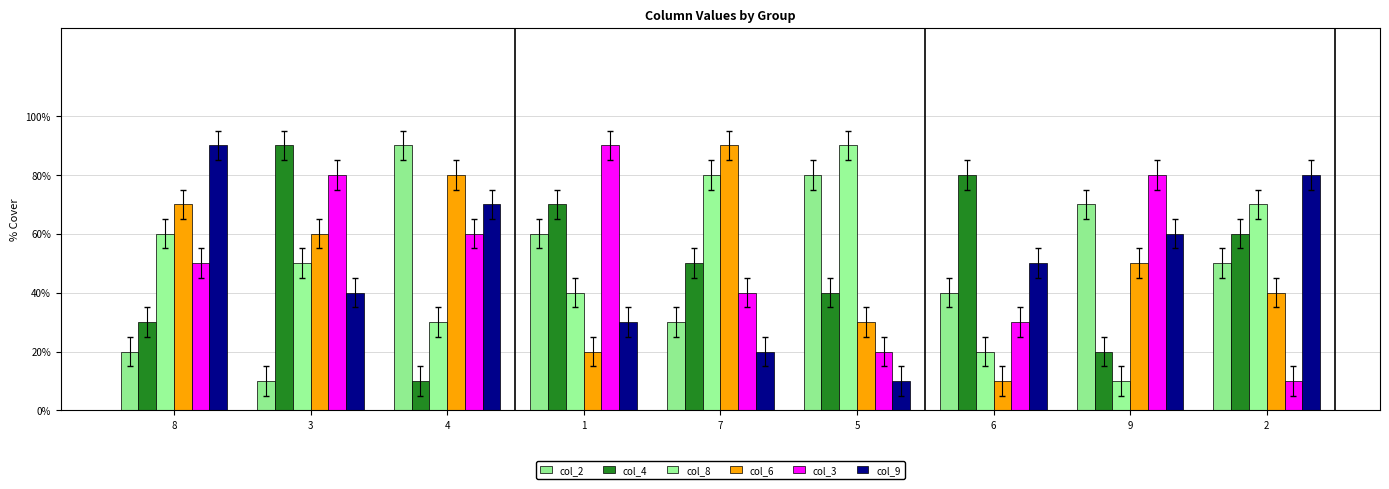

Reading left to right, what are all the values shown in this chart?

col_2: 2	1	9	6	3	8	4	7	5
col_4: 3	9	1	7	5	4	8	2	6
col_8: 6	5	3	4	8	9	2	1	7
col_6: 7	6	8	2	9	3	1	5	4
col_3: 5	8	6	9	4	2	3	8	1
col_9: 9	4	7	3	2	1	5	6	8